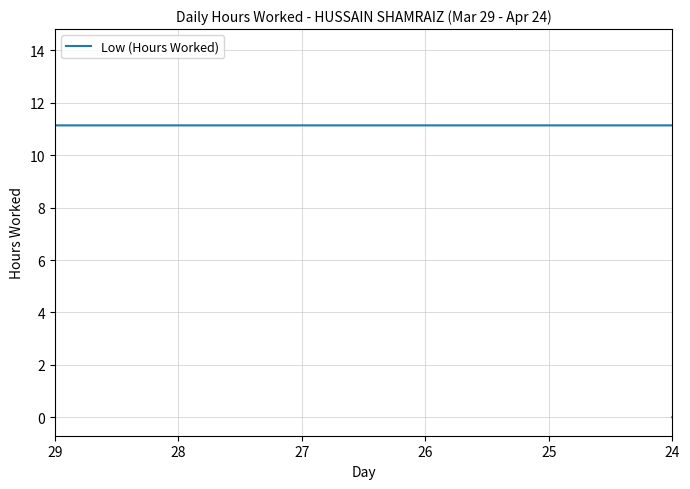

What is the difference between the maximum and minimum values?

14.1